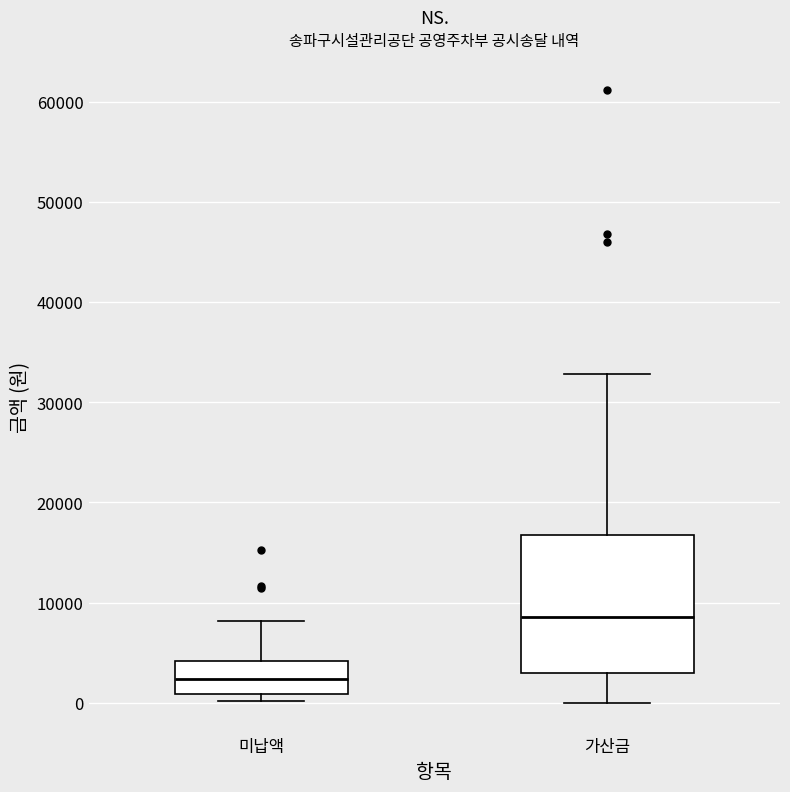

Comparing the boxes themselves (not the whiskers), which one is the tallest?

가산금